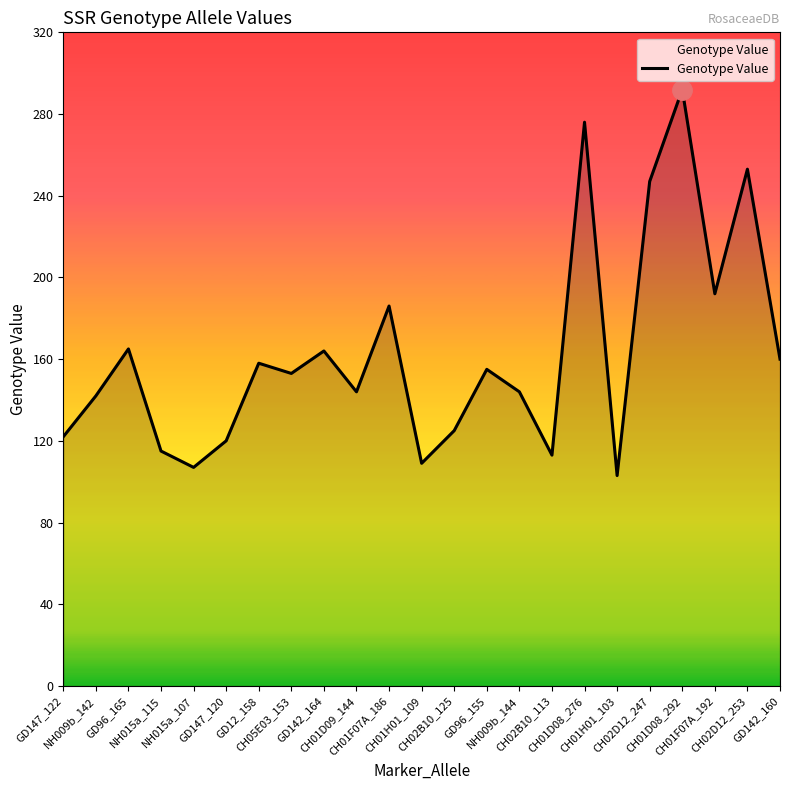

How many interior local peaks (higher than both neighbors) does the data have?

8